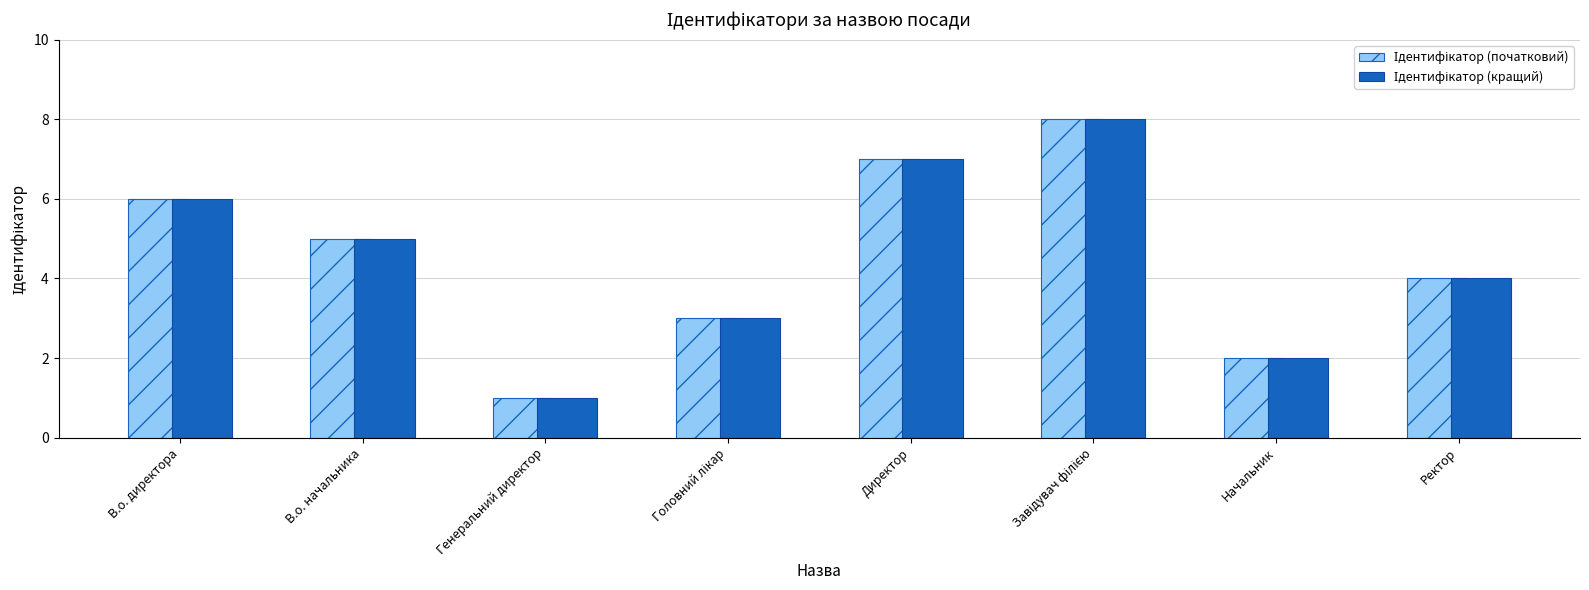

What is the greatest value displayed?

8